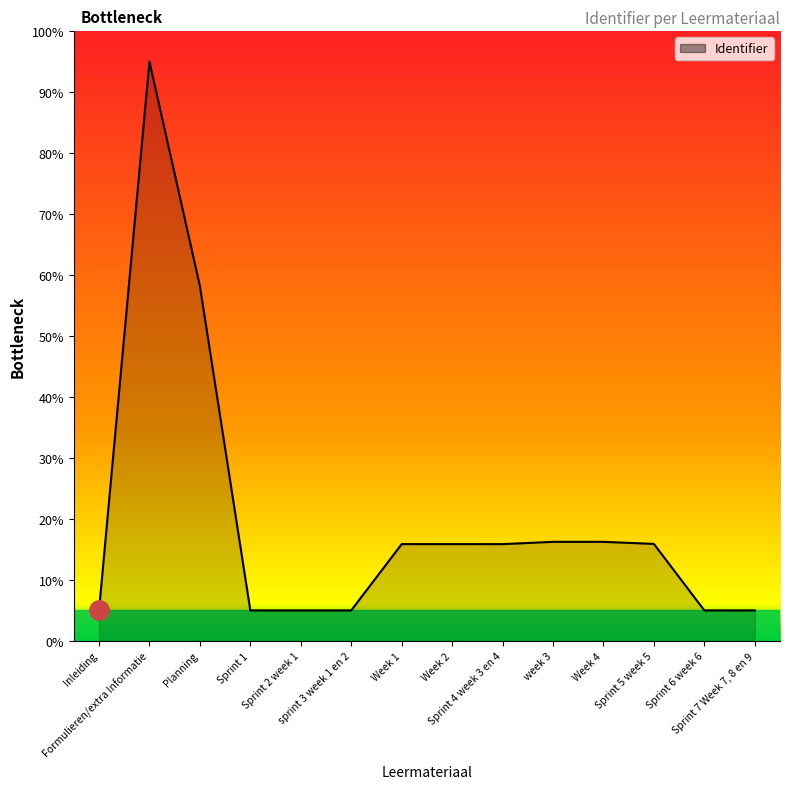

What position from the right is Sprint 6 week 6?

2